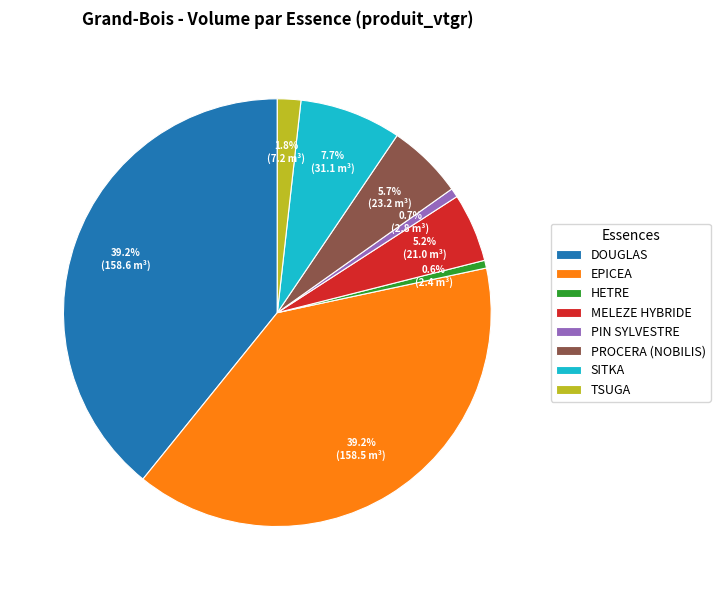

True or false: HETRE accounts for 11% of the total.

False